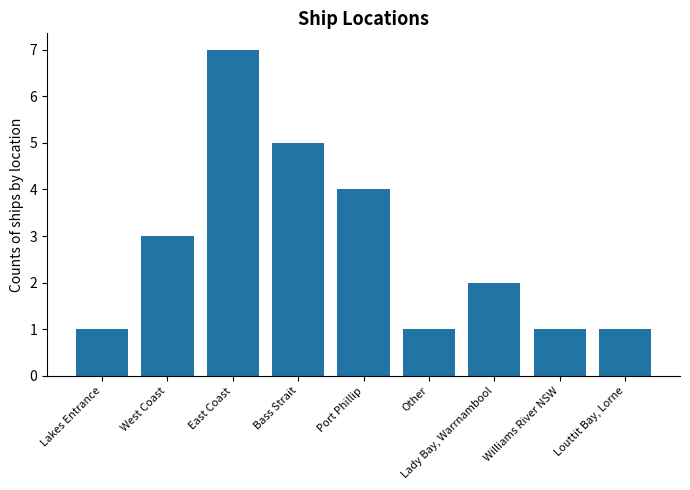

True or false: the data shows 7 at East Coast.

True